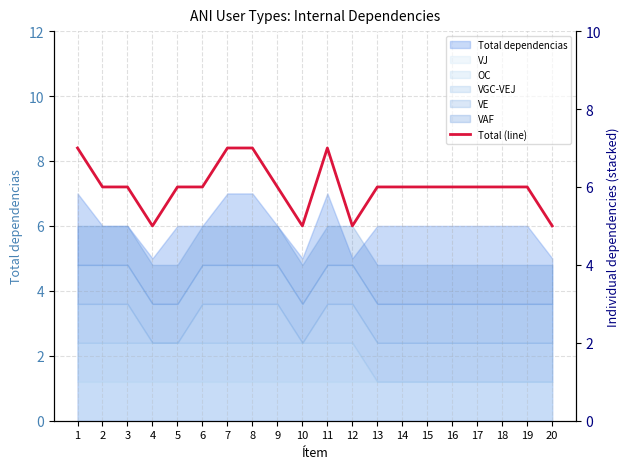

At which category does the data reach its first local peak?

11